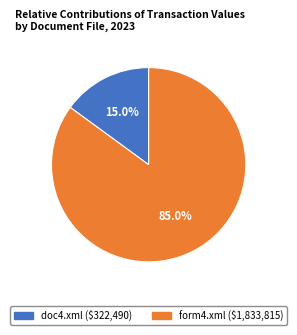

To the nearest percent, what is the difference between the largest and smallest slice percentages?

70%